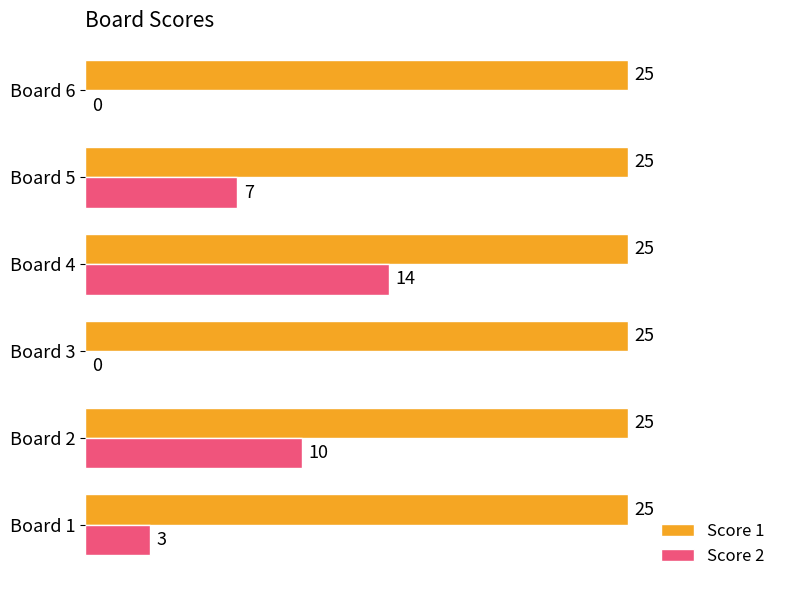

Between Board 5 and Board 6, which series saw the biggest shift?

Score 2